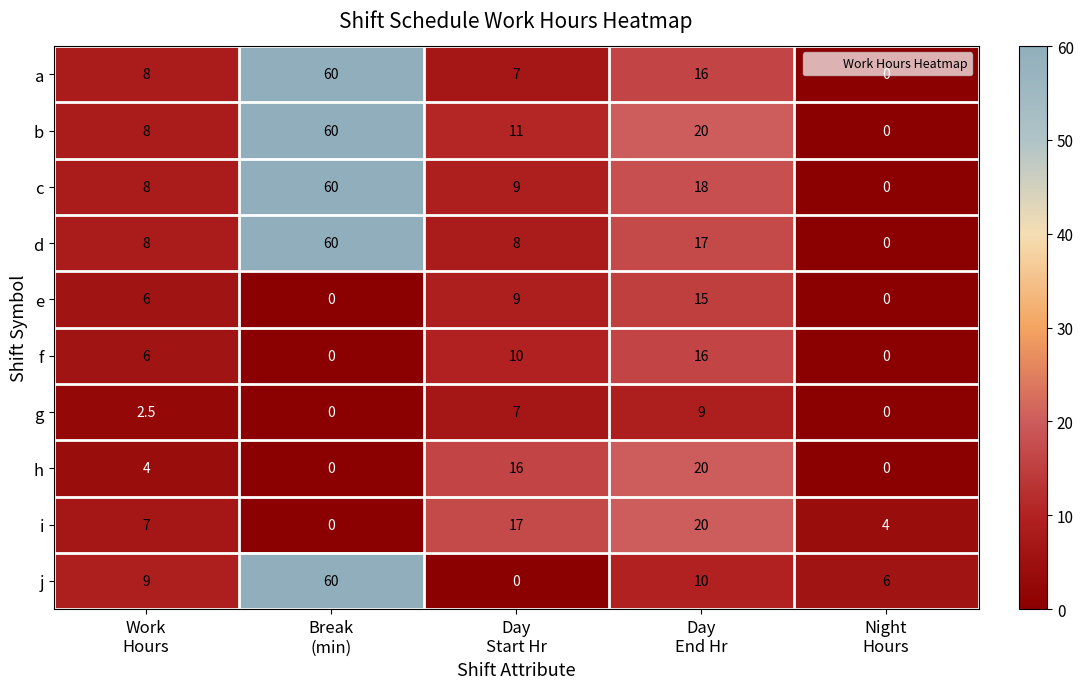

What is the difference between the second highest and second lowest values in the b series?

12.0